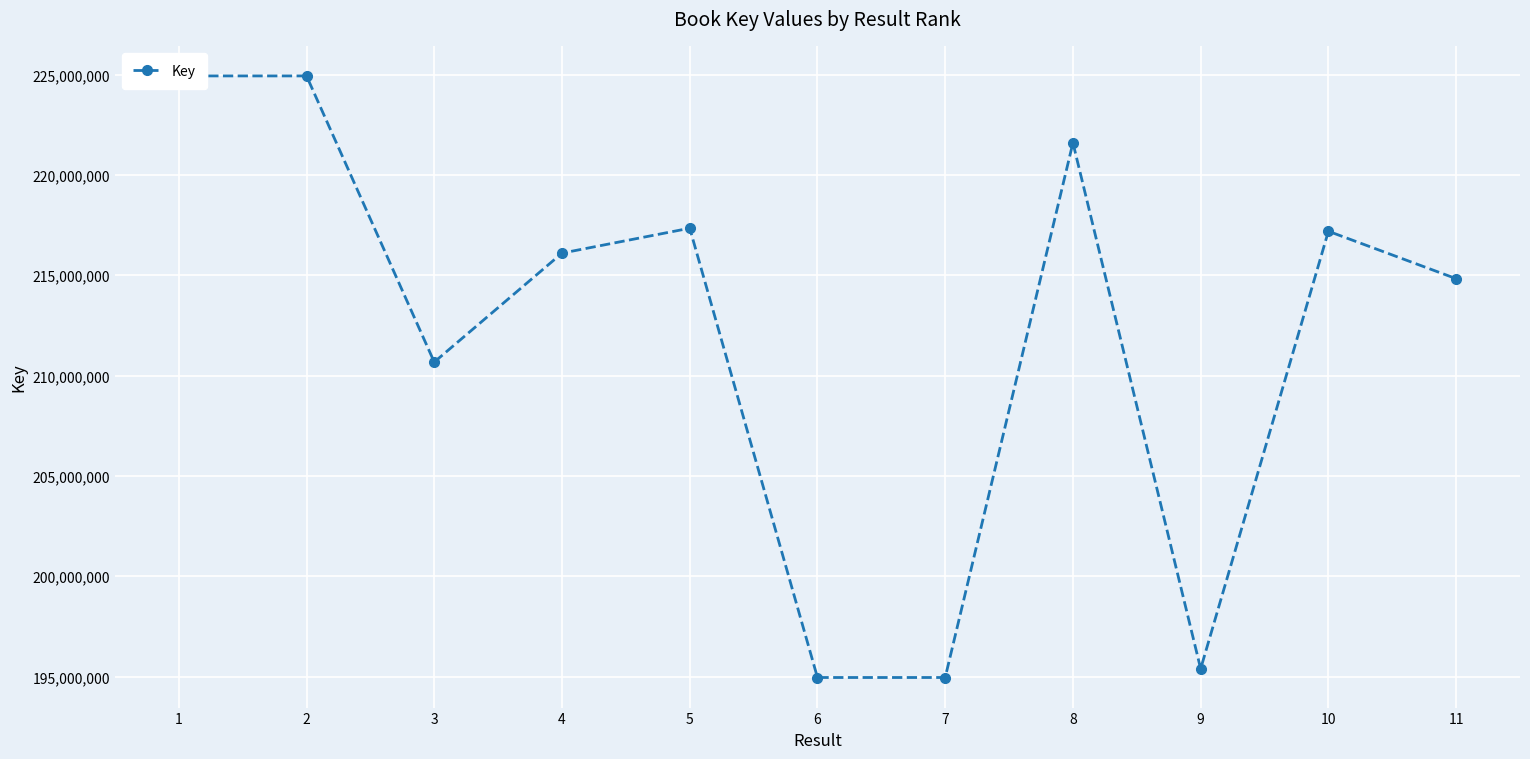

How many lines are shown in the chart?

1